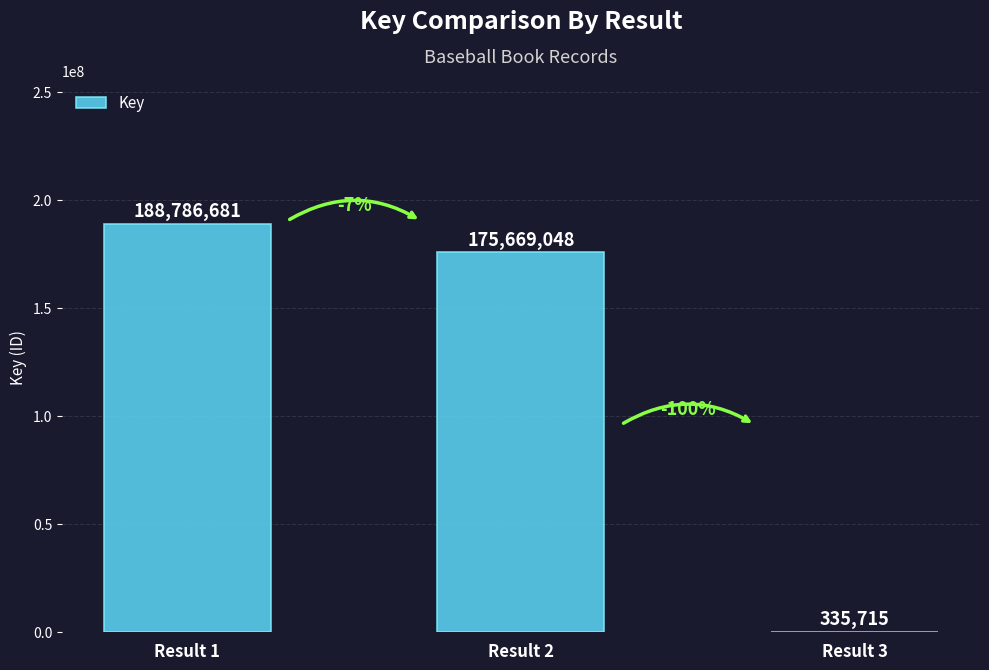

Reading left to right, list all the values displayed in this chart.

Result 1=188786681	Result 2=175669048	Result 3=335715